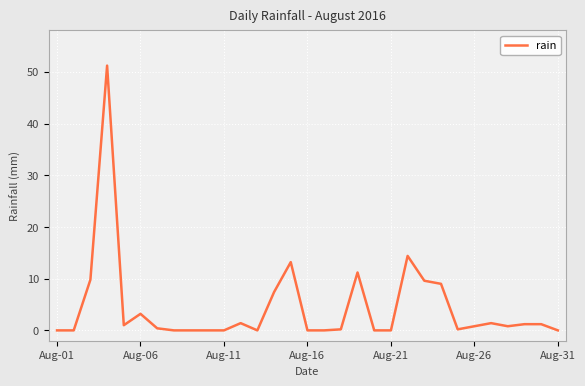

What is the greatest value displayed?

51.2